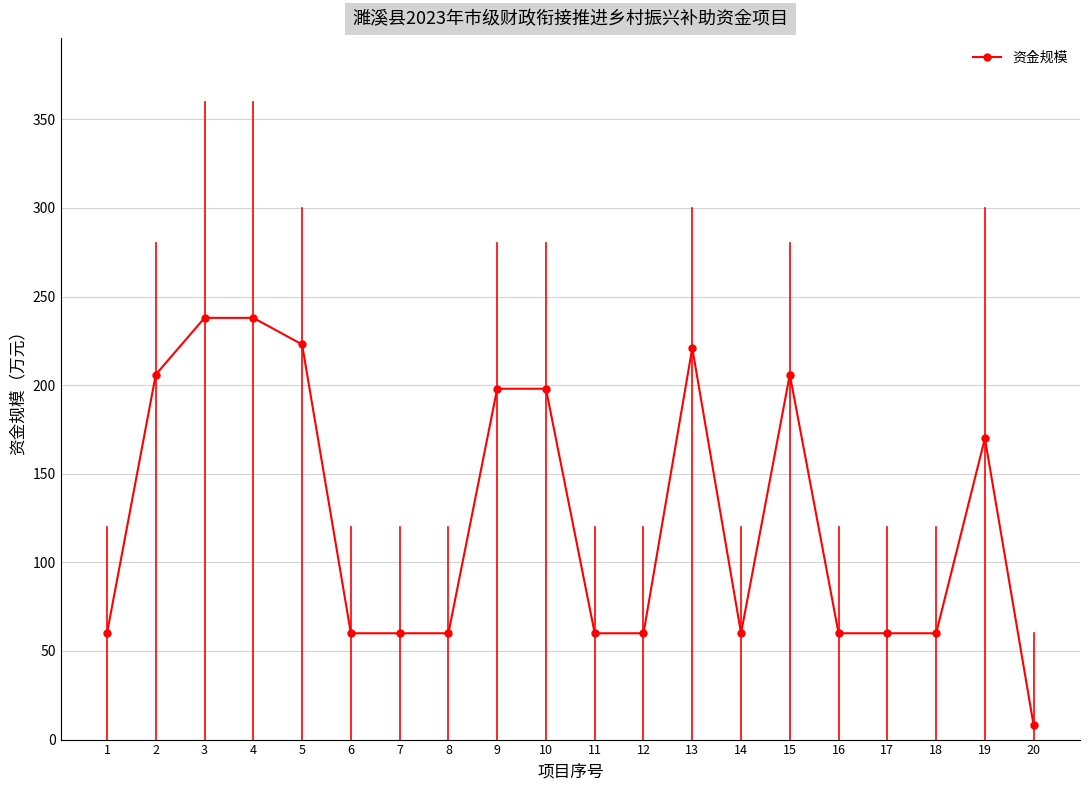

Which category has the lowest value across all series?

20